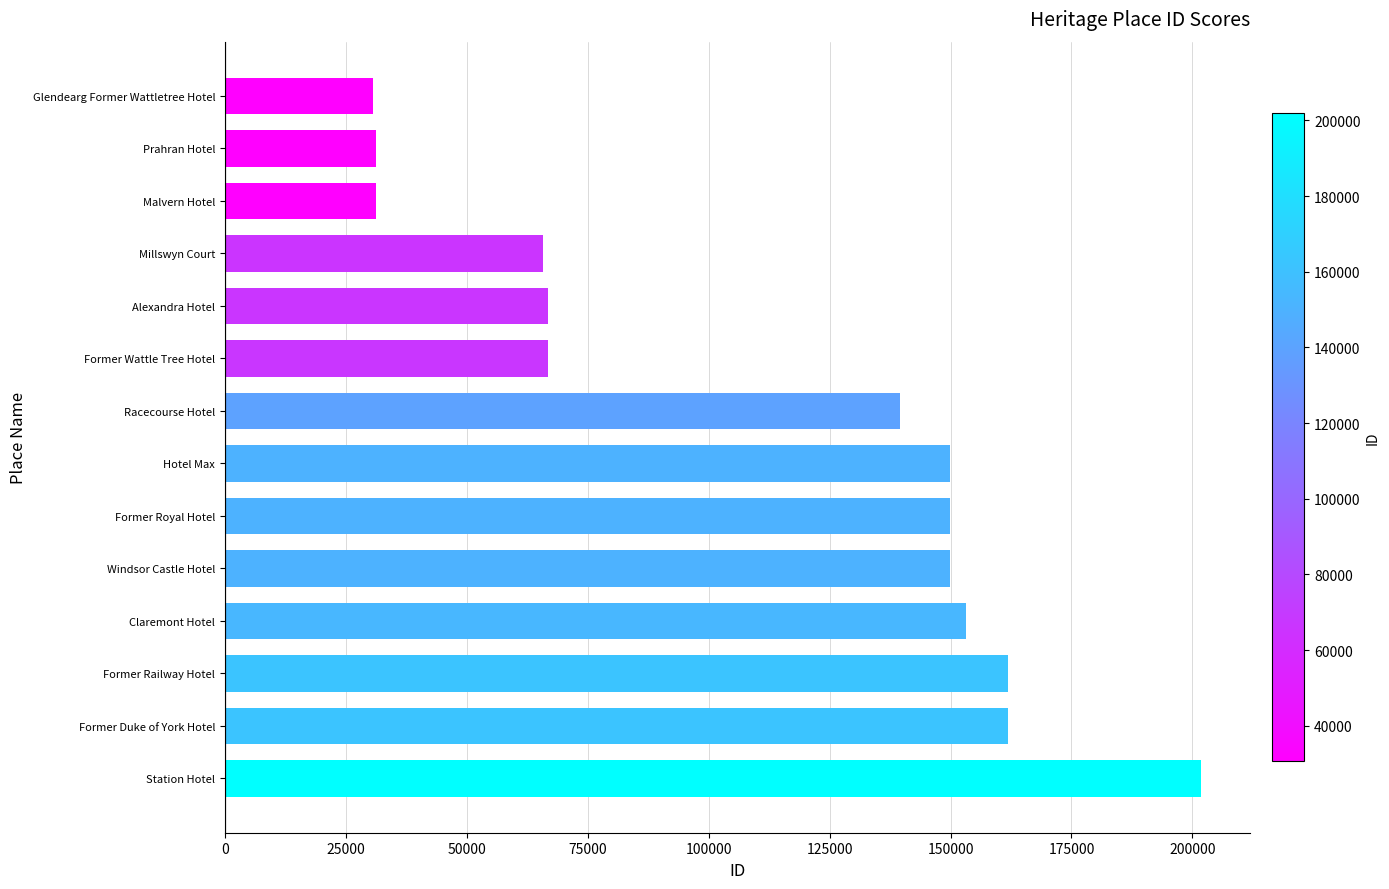

What is the sum of the values at Glendearg Former Wattletree Hotel and Millswyn Court?

96428